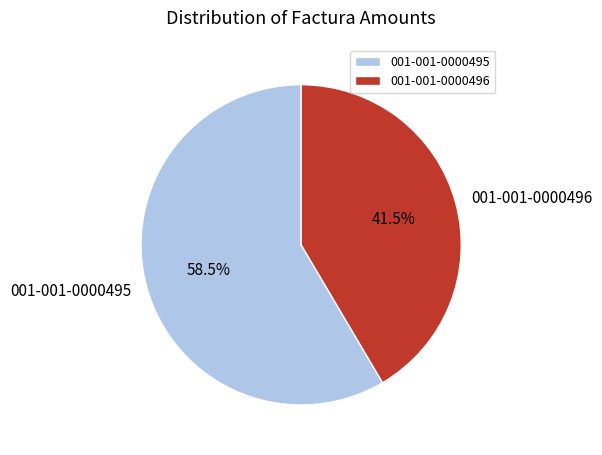

To the nearest percent, what is the difference between the 001-001-0000496 and 001-001-0000495 slice percentages?

17%